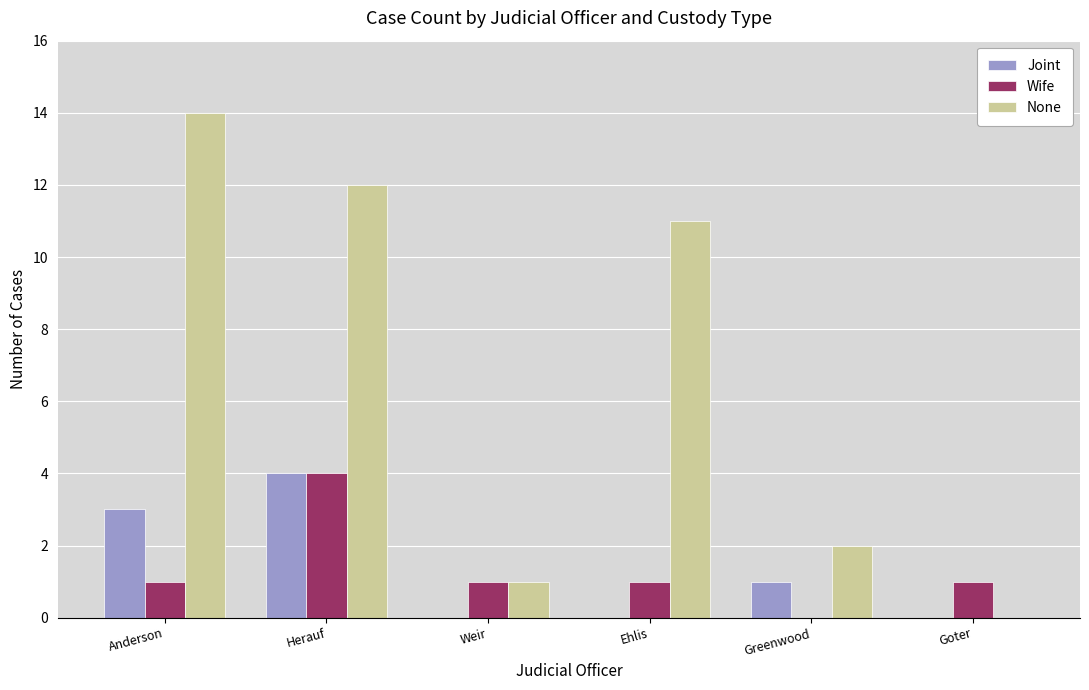

The value of Wife at Greenwood is -2. True or false?

False